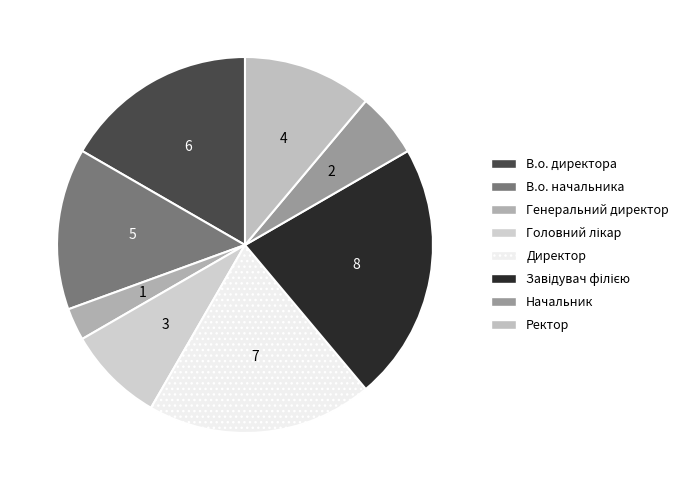

How many slices are in this pie chart?

8